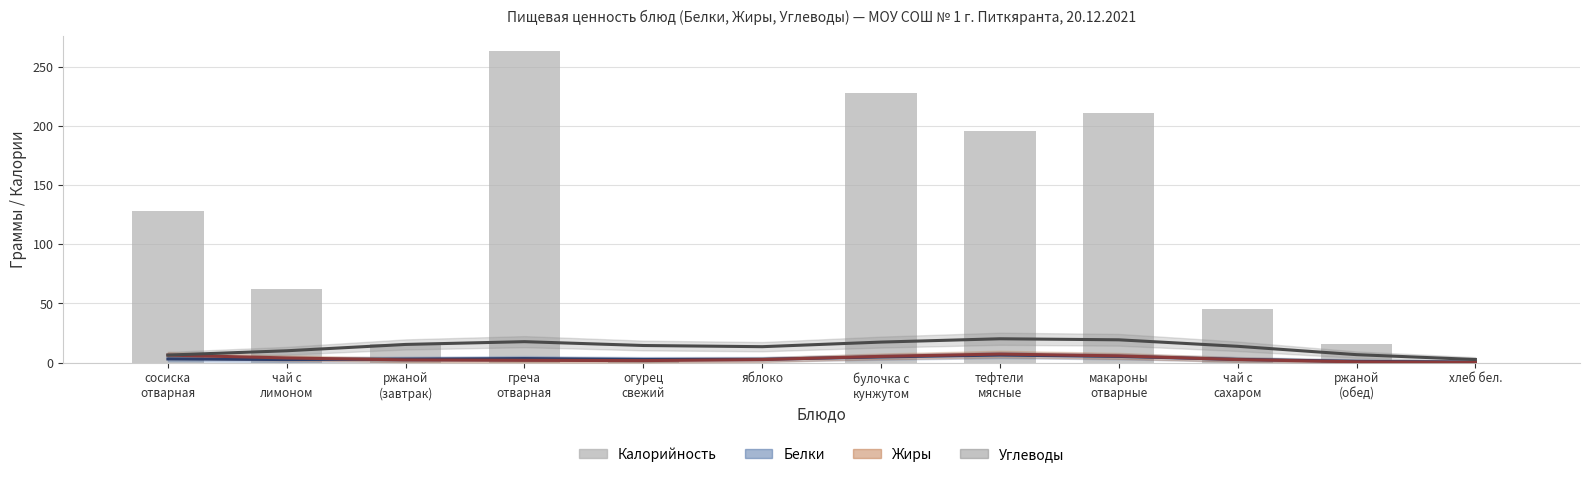

What is the difference between the maximum and minimum values in the Жиры series?

7.1